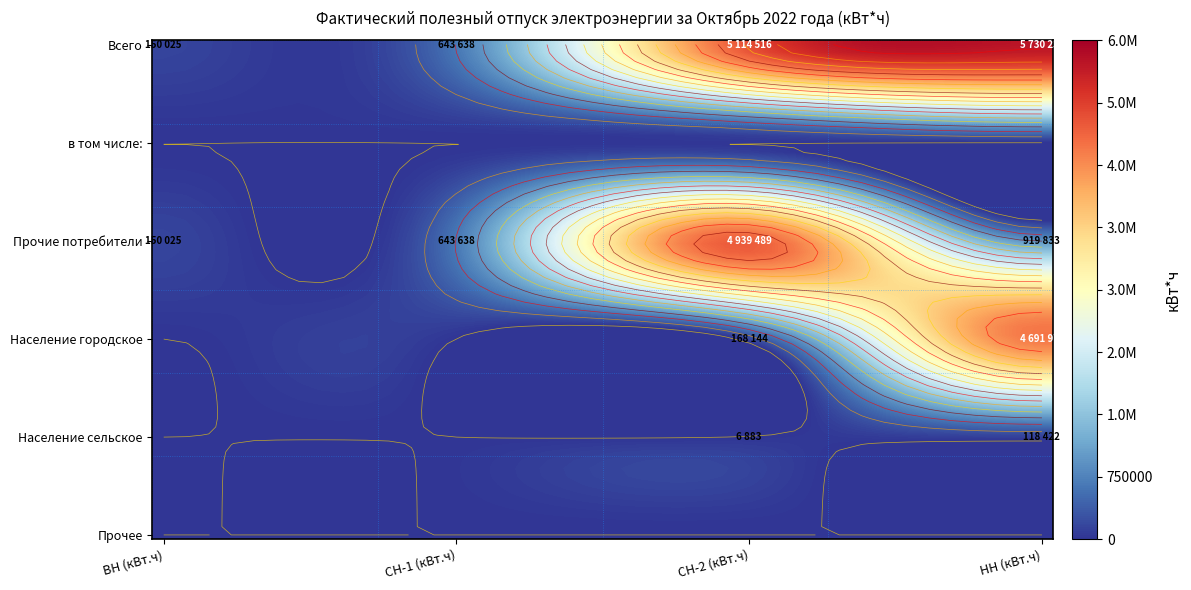

What is the highest value of the СН-1 (кВт.ч) series?

643638